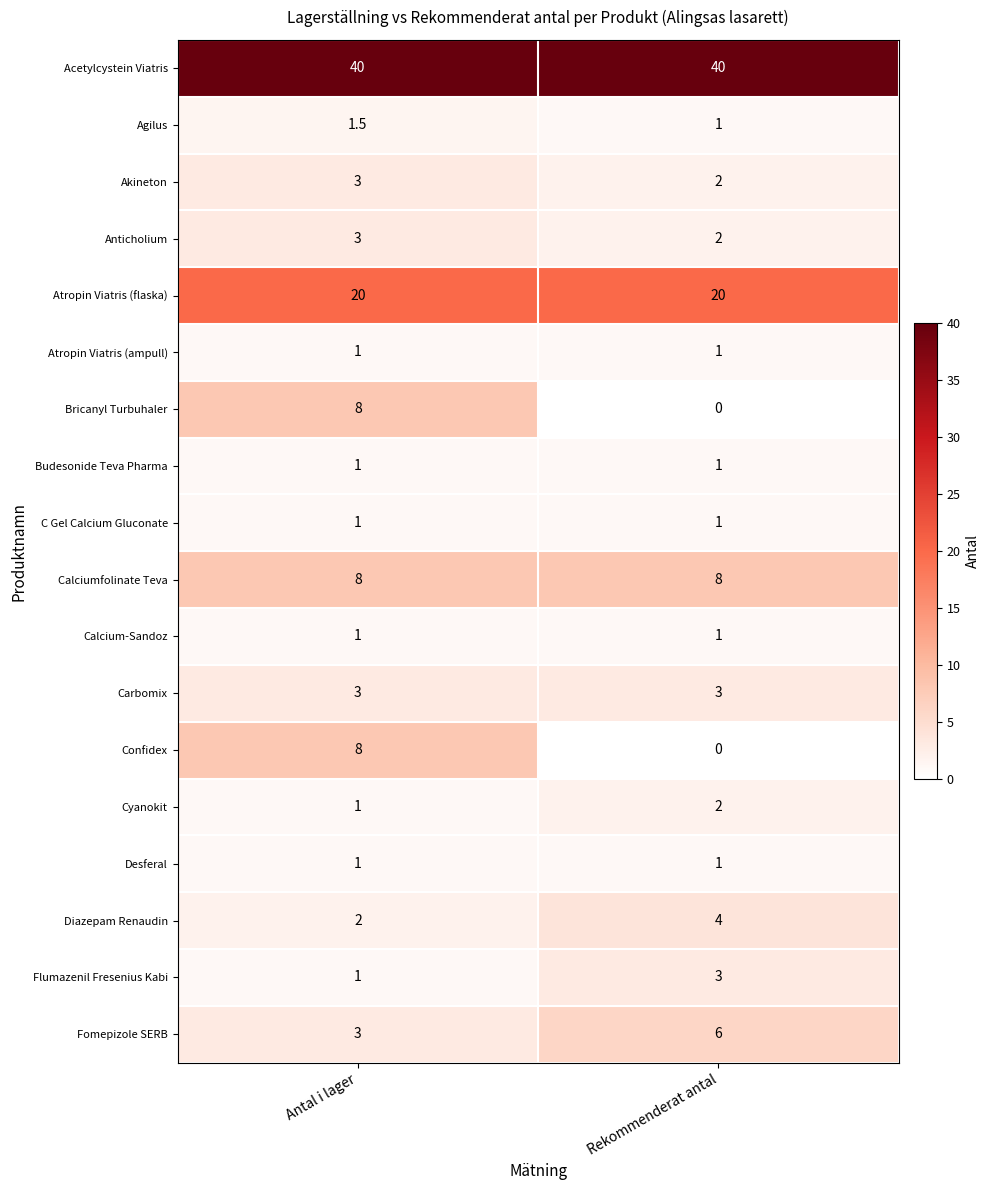

True or false: Flumazenil Fresenius Kabi has a value of 4.0 at Rekommenderat antal.

False